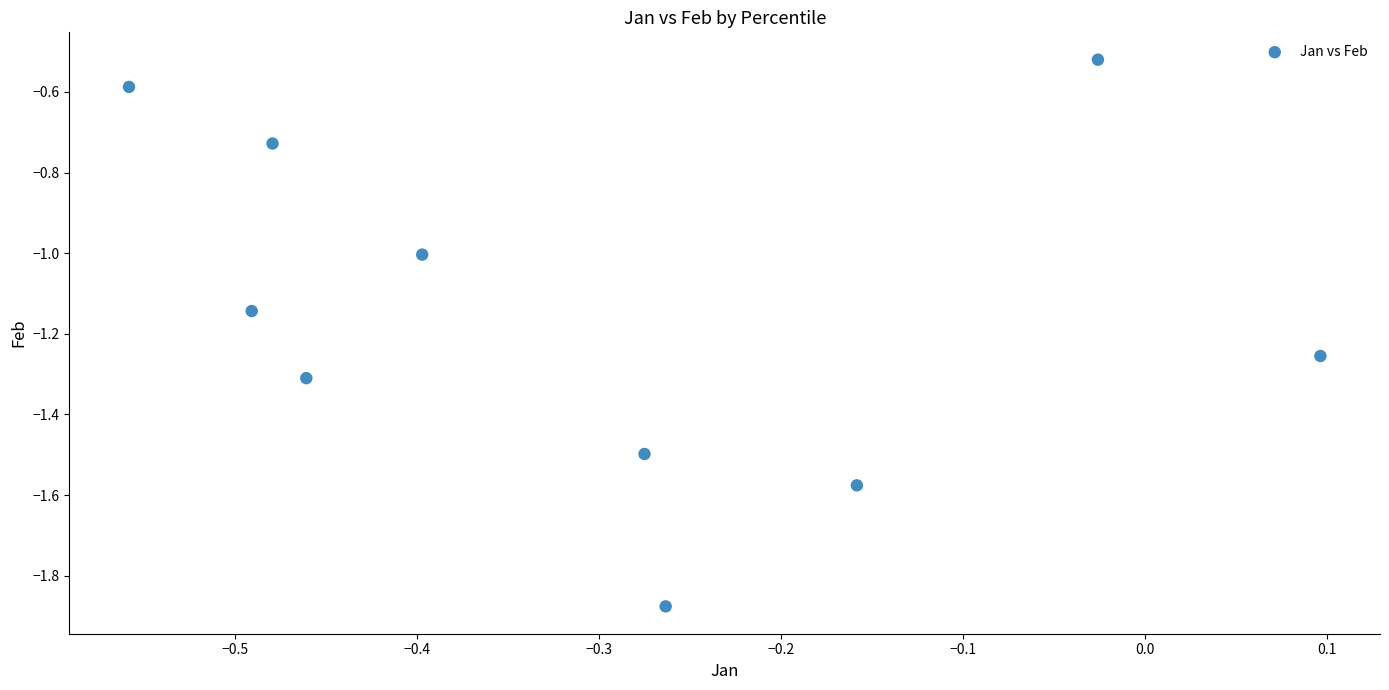

What is the range of Y values (max minus min)?

1.4